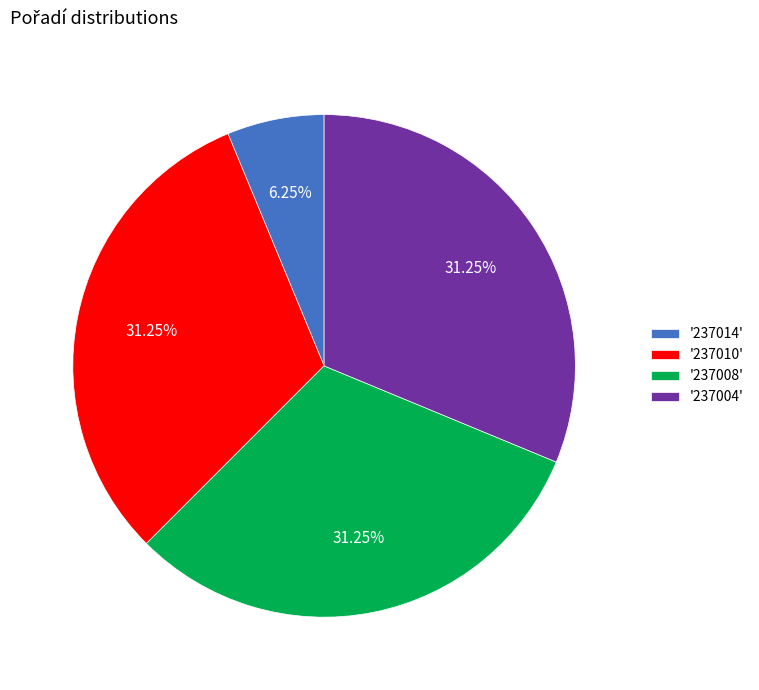

Between '237008' and '237014', which is larger?

'237008'